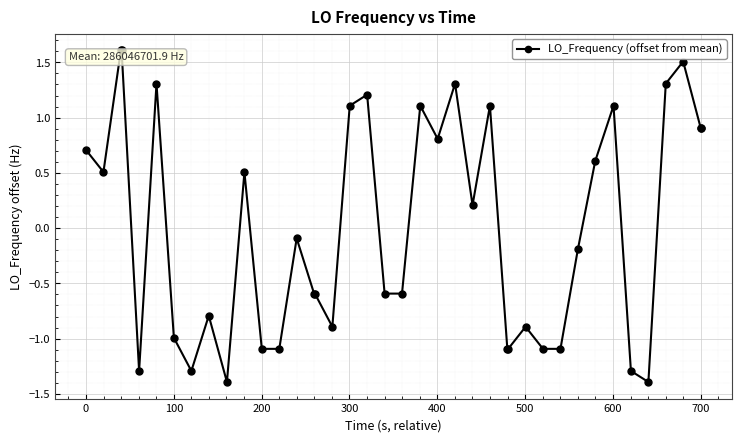

What is the value of the 2nd point from the left?

0.5